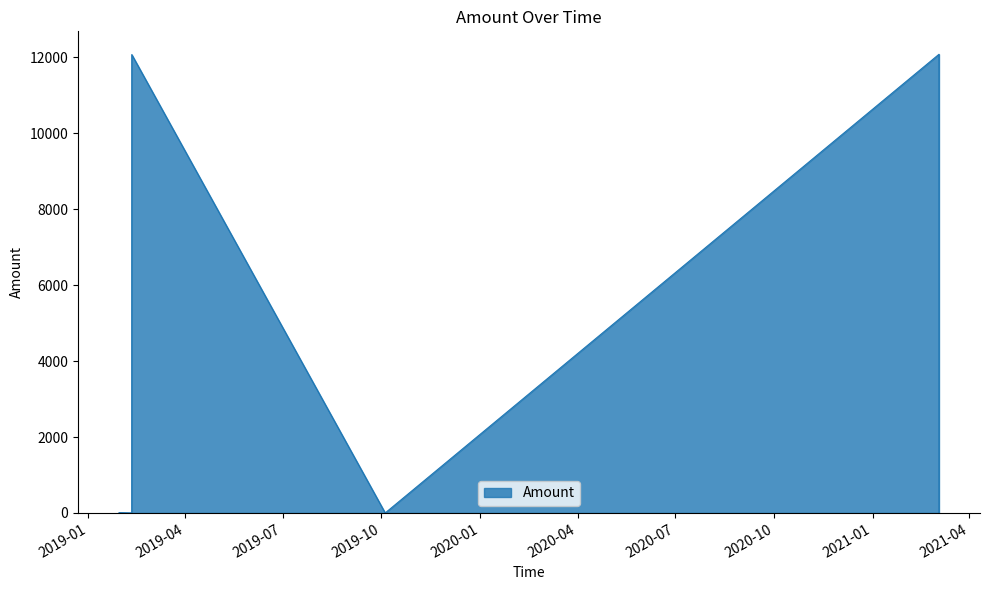

What is the sum of all values?

24154.3